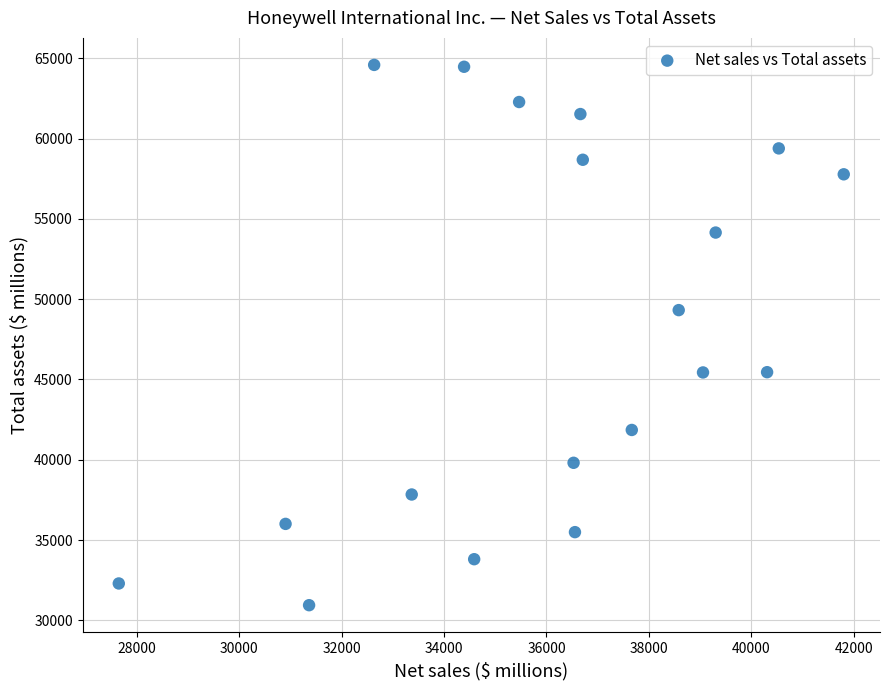

What is the range of X values (max minus min)?

14149